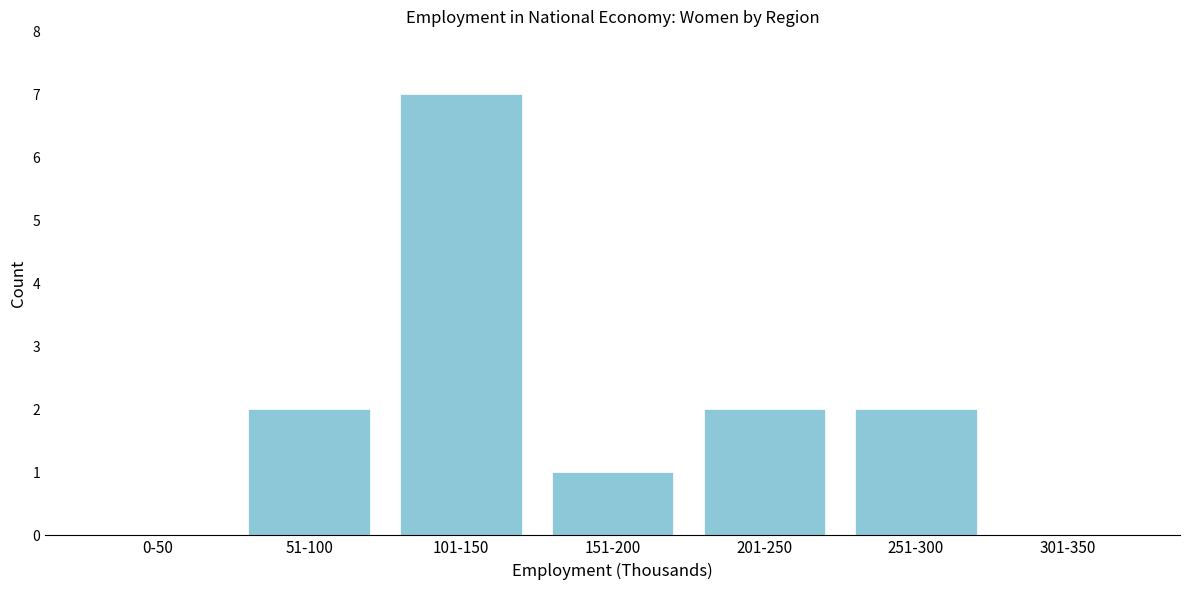

Reading right to left, transcribe all the data shown in this chart.

301-350=0	251-300=2	201-250=2	151-200=1	101-150=7	51-100=2	0-50=0